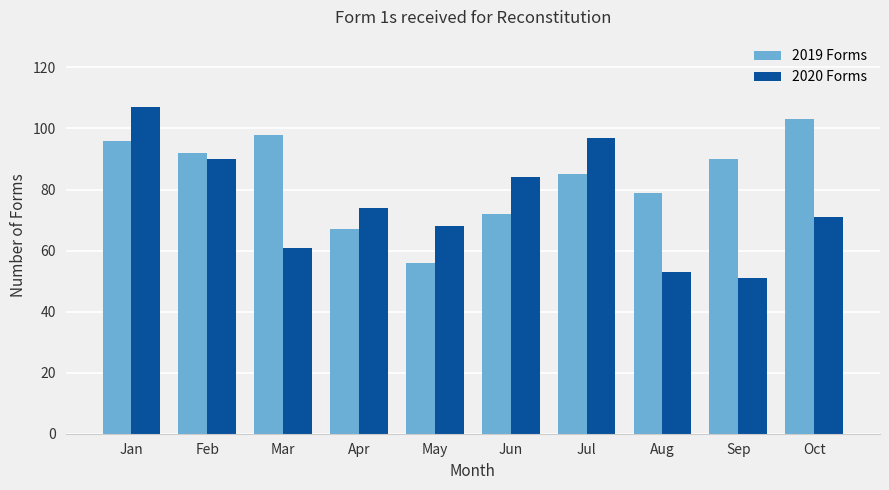

Is the value of 2019 Forms at Feb greater than the value of 2020 Forms at Jul?

No